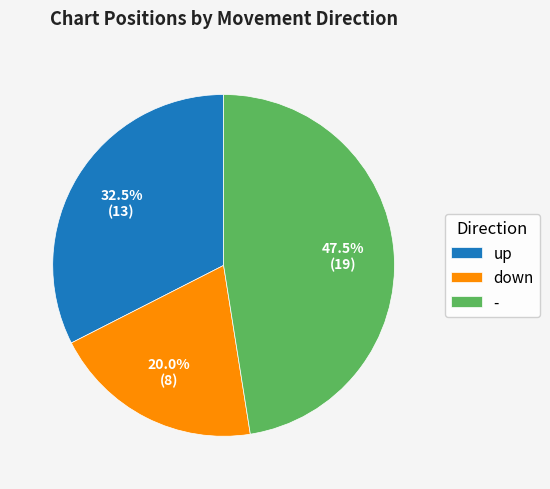

Approximately how many times larger is the value at - compared to up?

1.5